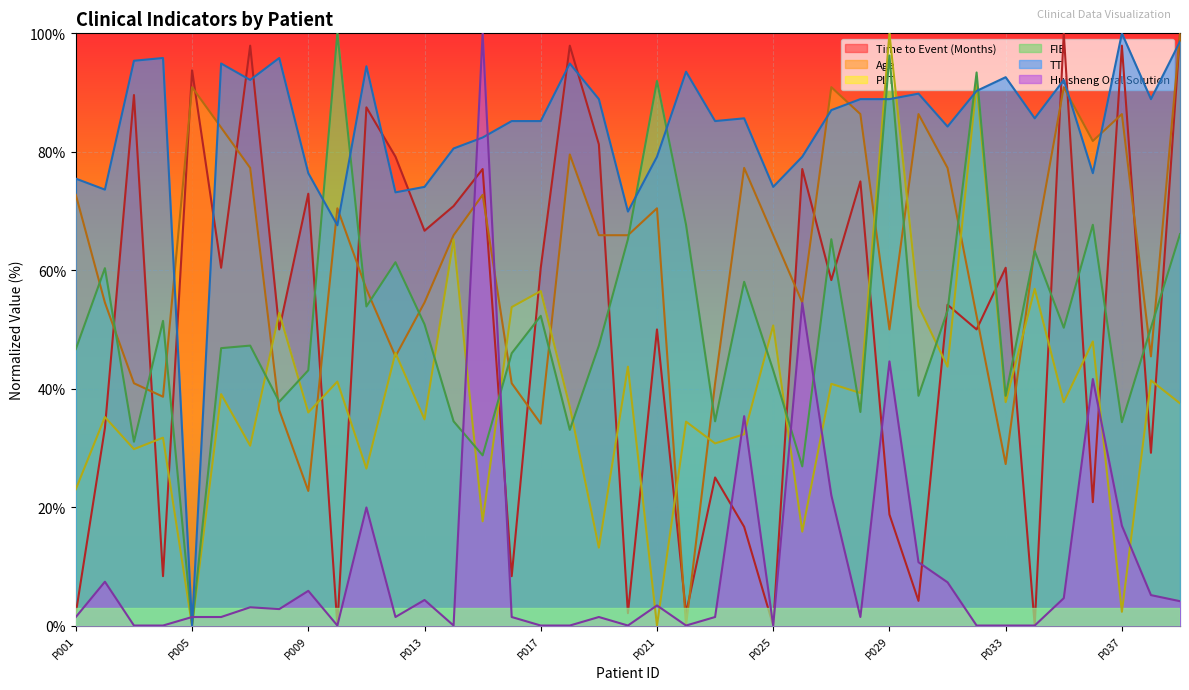

True or false: TT and FIB cross at least once.

True